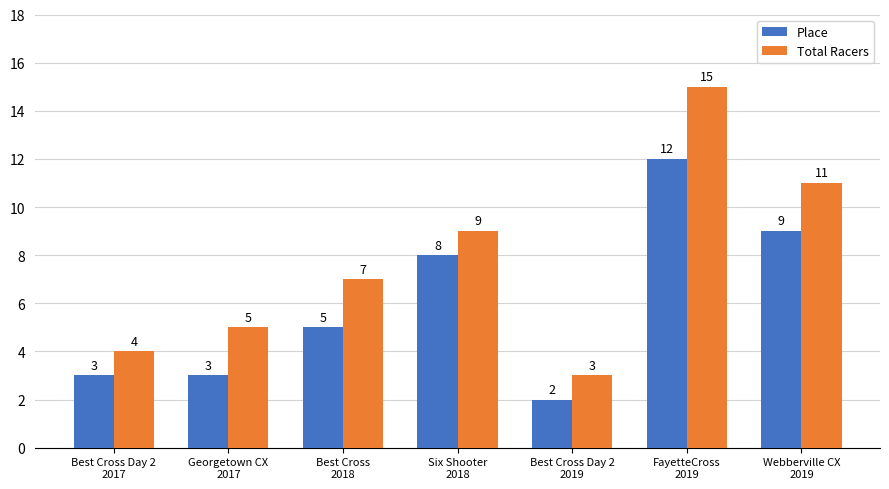

Reading left to right, transcribe all the data shown in this chart.

Place: Best Cross Day 2
2017=3	Georgetown CX
2017=3	Best Cross
2018=5	Six Shooter
2018=8	Best Cross Day 2
2019=2	FayetteCross
2019=12	Webberville CX
2019=9
Total Racers: Best Cross Day 2
2017=4	Georgetown CX
2017=5	Best Cross
2018=7	Six Shooter
2018=9	Best Cross Day 2
2019=3	FayetteCross
2019=15	Webberville CX
2019=11